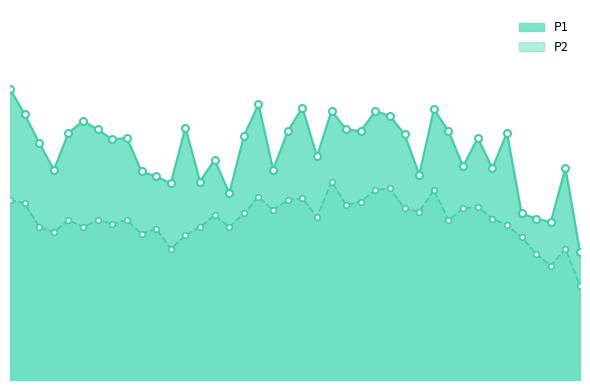

What is the total value across all series at 01:54?

17.1